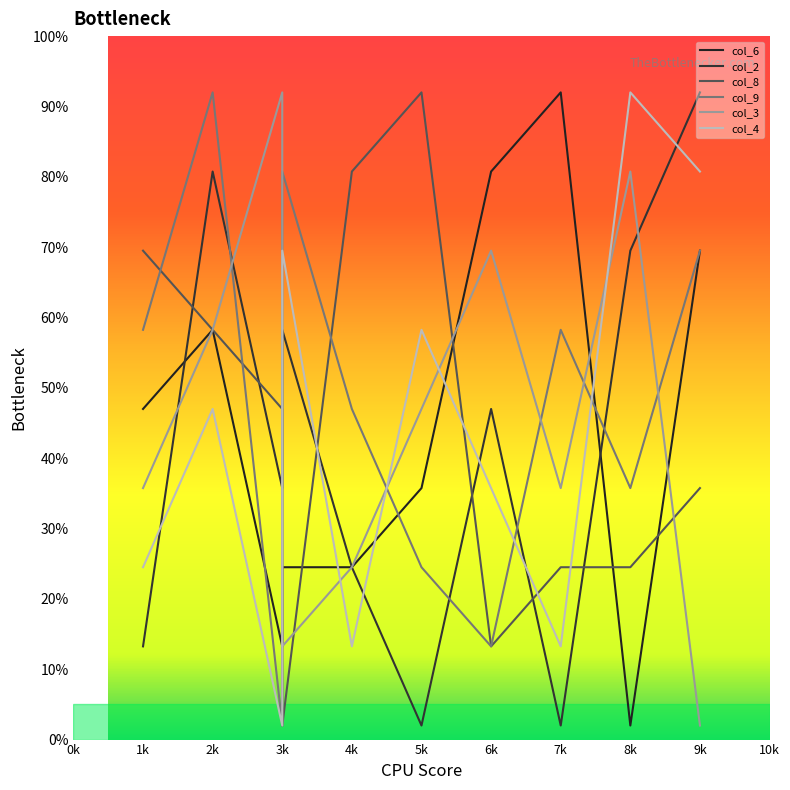

What is the label of the 6th point from the left?

5k